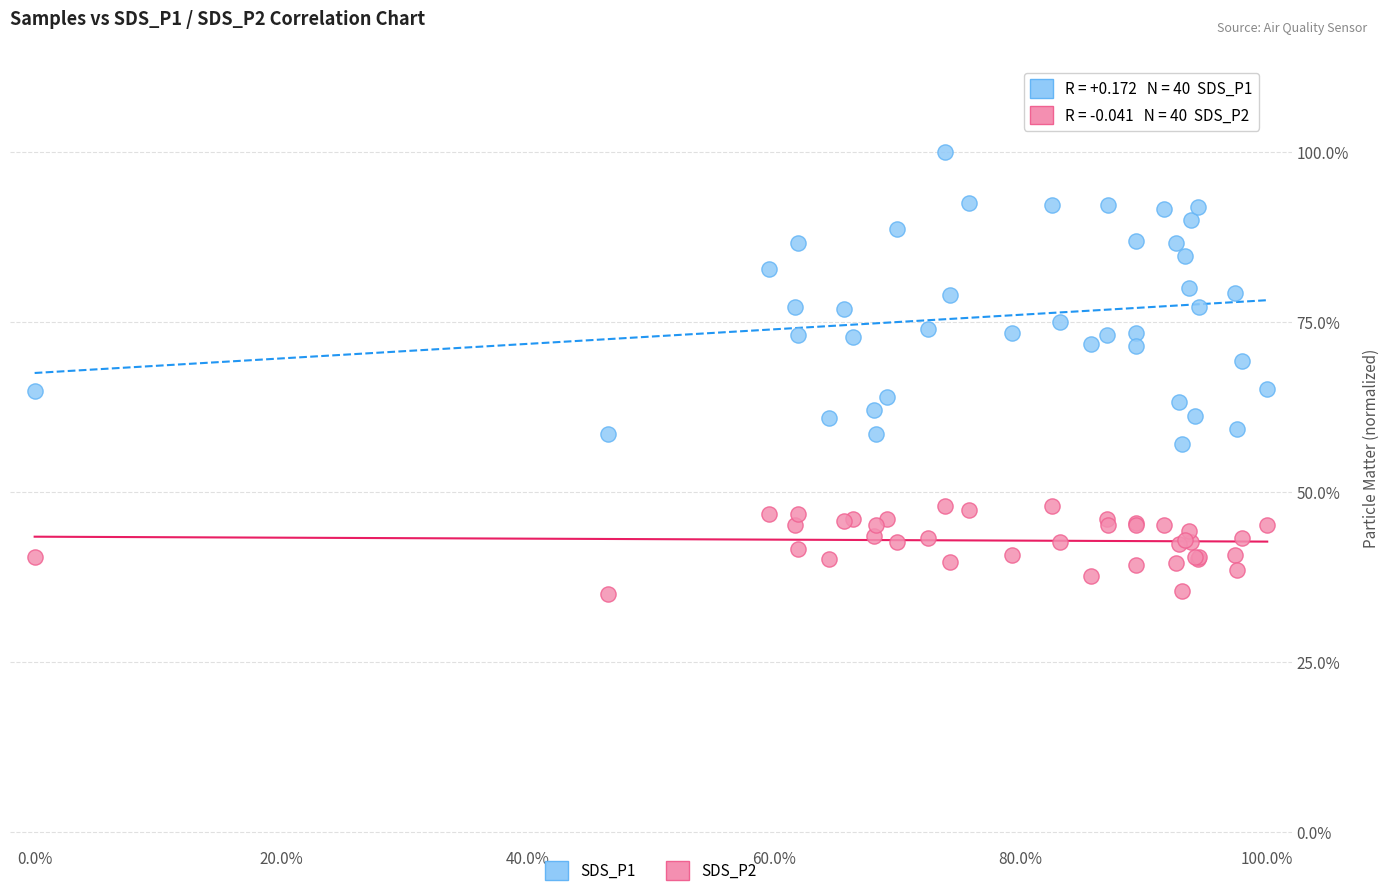

Which series reaches the minimum Y coordinate?

SDS_P2